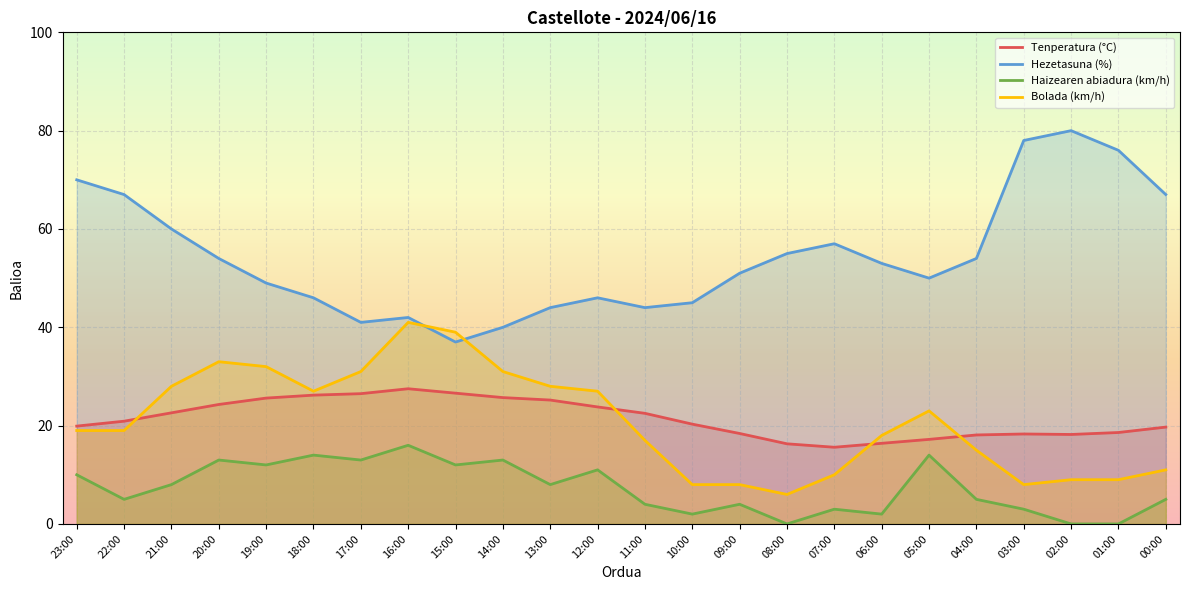

Reading right to left, list all the values displayed in this chart.

Tenperatura (°C): 00:00=19.7	01:00=18.6	02:00=18.2	03:00=18.3	04:00=18.1	05:00=17.2	06:00=16.4	07:00=15.6	08:00=16.3	09:00=18.4	10:00=20.3	11:00=22.5	12:00=23.8	13:00=25.2	14:00=25.7	15:00=26.6	16:00=27.5	17:00=26.5	18:00=26.2	19:00=25.6	20:00=24.3	21:00=22.6	22:00=20.9	23:00=19.9
Hezetasuna (%): 00:00=67.0	01:00=76.0	02:00=80.0	03:00=78.0	04:00=54.0	05:00=50.0	06:00=53.0	07:00=57.0	08:00=55.0	09:00=51.0	10:00=45.0	11:00=44.0	12:00=46.0	13:00=44.0	14:00=40.0	15:00=37.0	16:00=42.0	17:00=41.0	18:00=46.0	19:00=49.0	20:00=54.0	21:00=60.0	22:00=67.0	23:00=70.0
Haizearen abiadura (km/h): 00:00=5.0	01:00=0.0	02:00=0.0	03:00=3.0	04:00=5.0	05:00=14.0	06:00=2.0	07:00=3.0	08:00=0.0	09:00=4.0	10:00=2.0	11:00=4.0	12:00=11.0	13:00=8.0	14:00=13.0	15:00=12.0	16:00=16.0	17:00=13.0	18:00=14.0	19:00=12.0	20:00=13.0	21:00=8.0	22:00=5.0	23:00=10.0
Bolada (km/h): 00:00=11.0	01:00=9.0	02:00=9.0	03:00=8.0	04:00=15.0	05:00=23.0	06:00=18.0	07:00=10.0	08:00=6.0	09:00=8.0	10:00=8.0	11:00=17.0	12:00=27.0	13:00=28.0	14:00=31.0	15:00=39.0	16:00=41.0	17:00=31.0	18:00=27.0	19:00=32.0	20:00=33.0	21:00=28.0	22:00=19.0	23:00=19.0